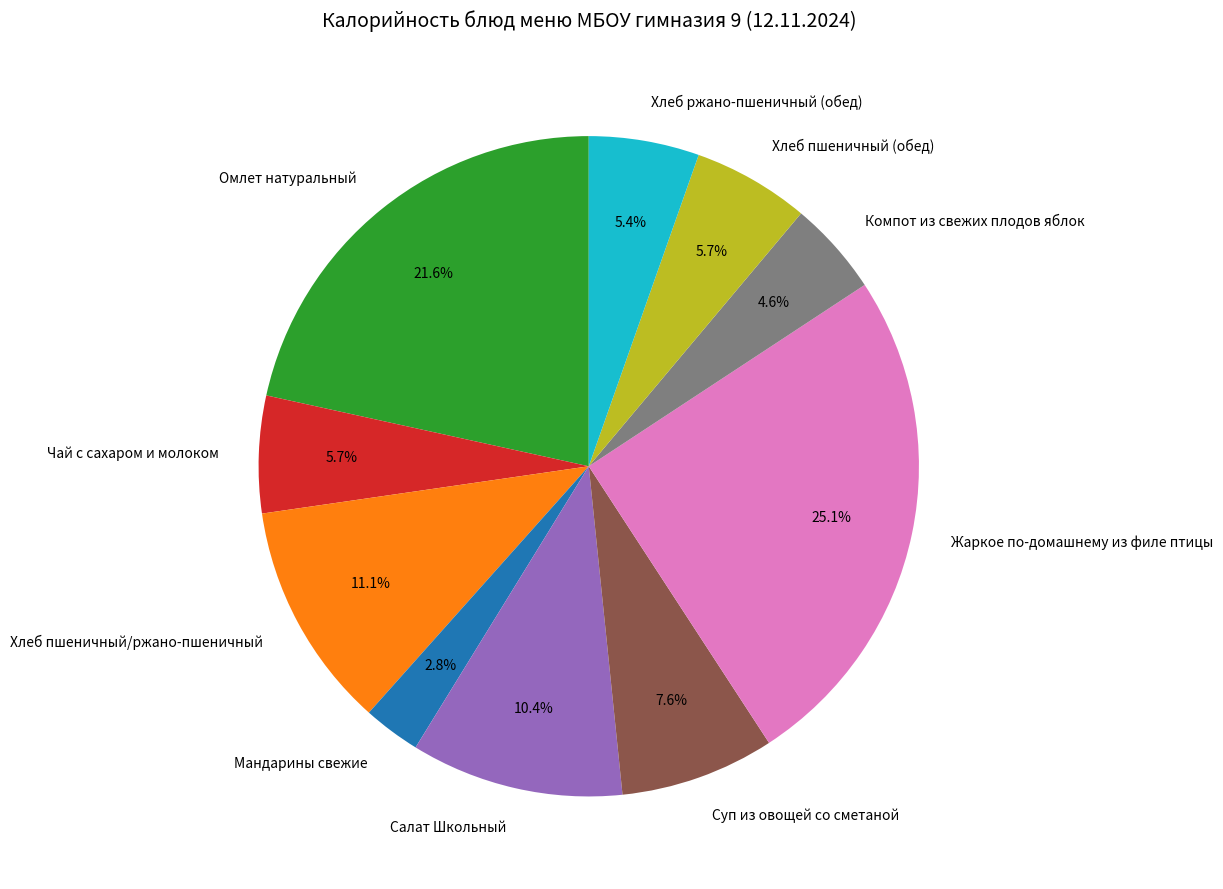

What percentage do Хлеб ржано-пшеничный (обед) and Жаркое по-домашнему из филе птицы together represent?

30.5%